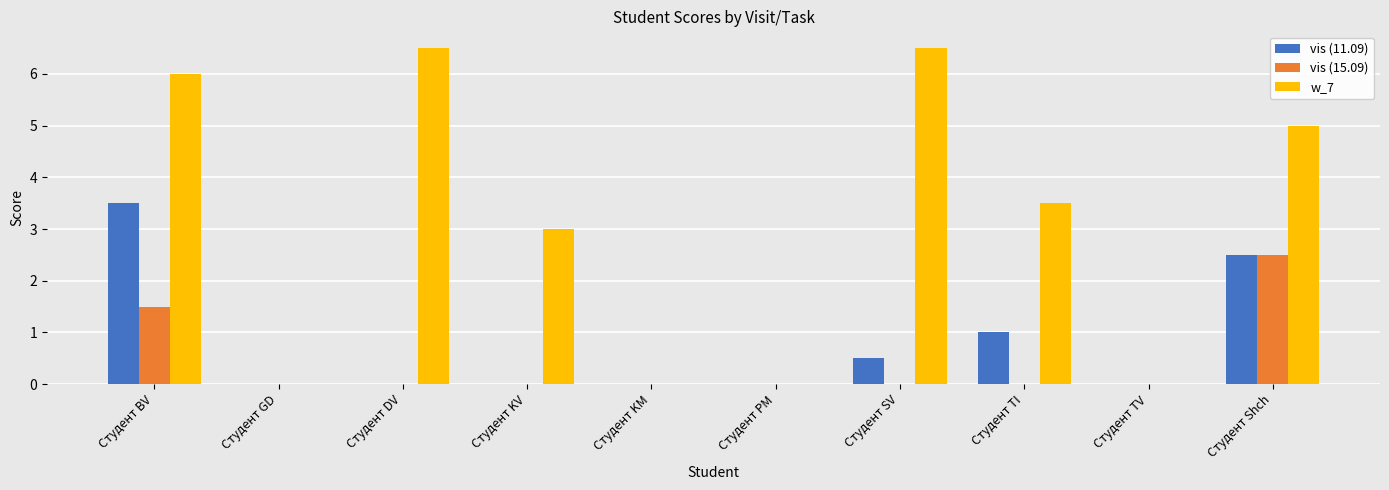

Reading left to right, transcribe all the data shown in this chart.

vis (11.09): 3.5	0.0	0.0	0.0	0.0	0.0	0.5	1.0	0.0	2.5
vis (15.09): 1.5	0.0	0.0	0.0	0.0	0.0	0.0	0.0	0.0	2.5
w_7: 6.0	0.0	6.5	3.0	0.0	0.0	6.5	3.5	0.0	5.0